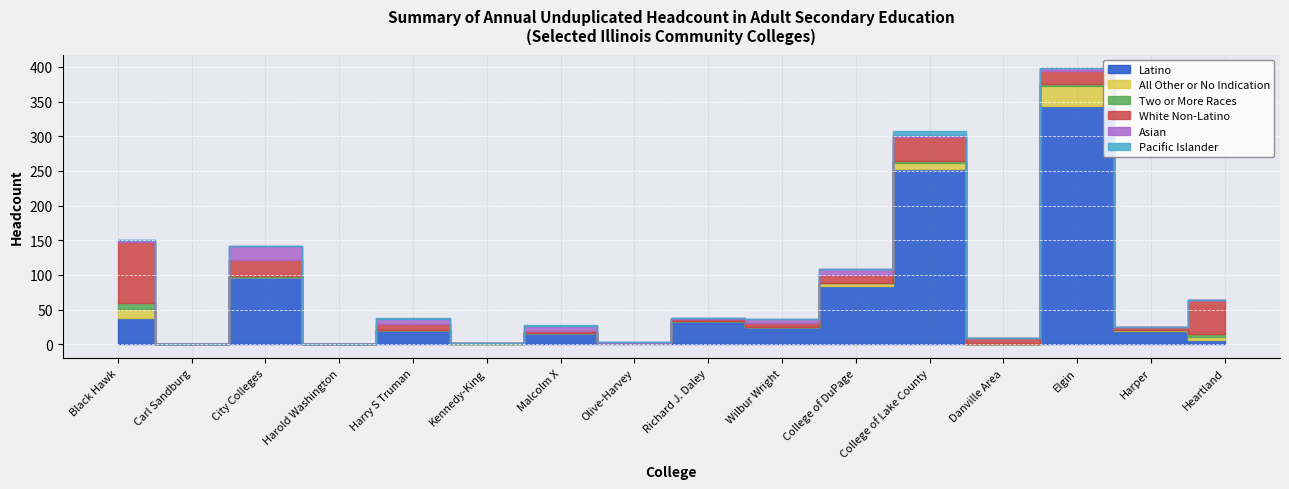

True or false: Pacific Islander has a value of 3 at City Colleges.

False